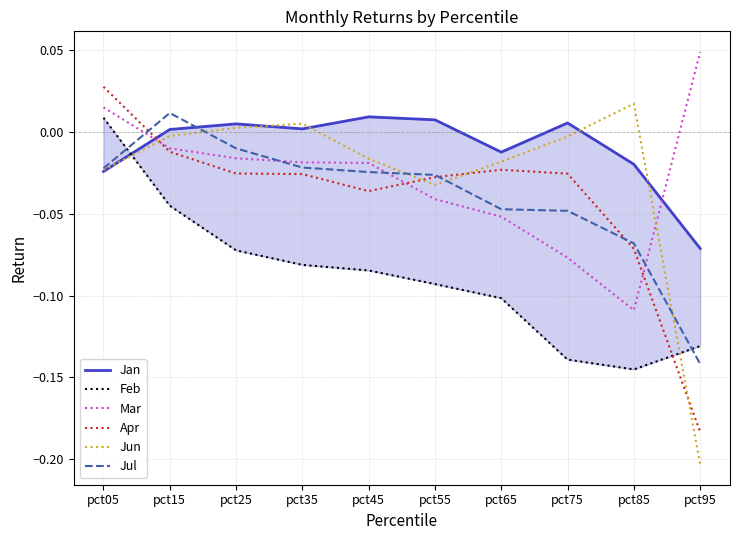

How many lines are shown in the chart?

6